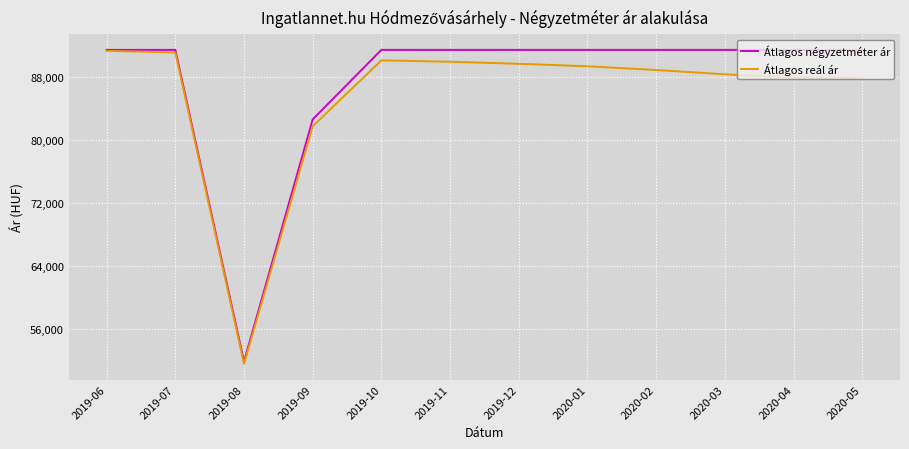

Is this an area chart (filled region under the line)?

No